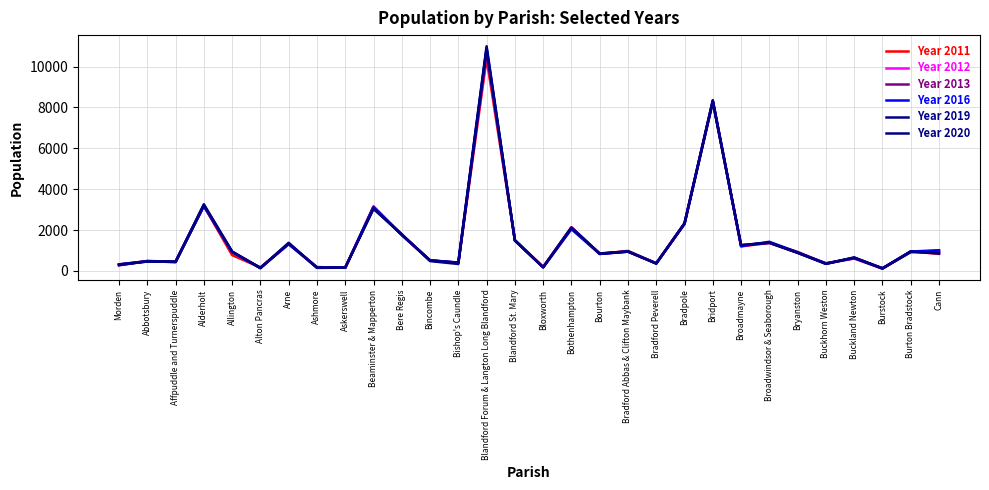

At how many categories does at least one series exceed 5930?

2